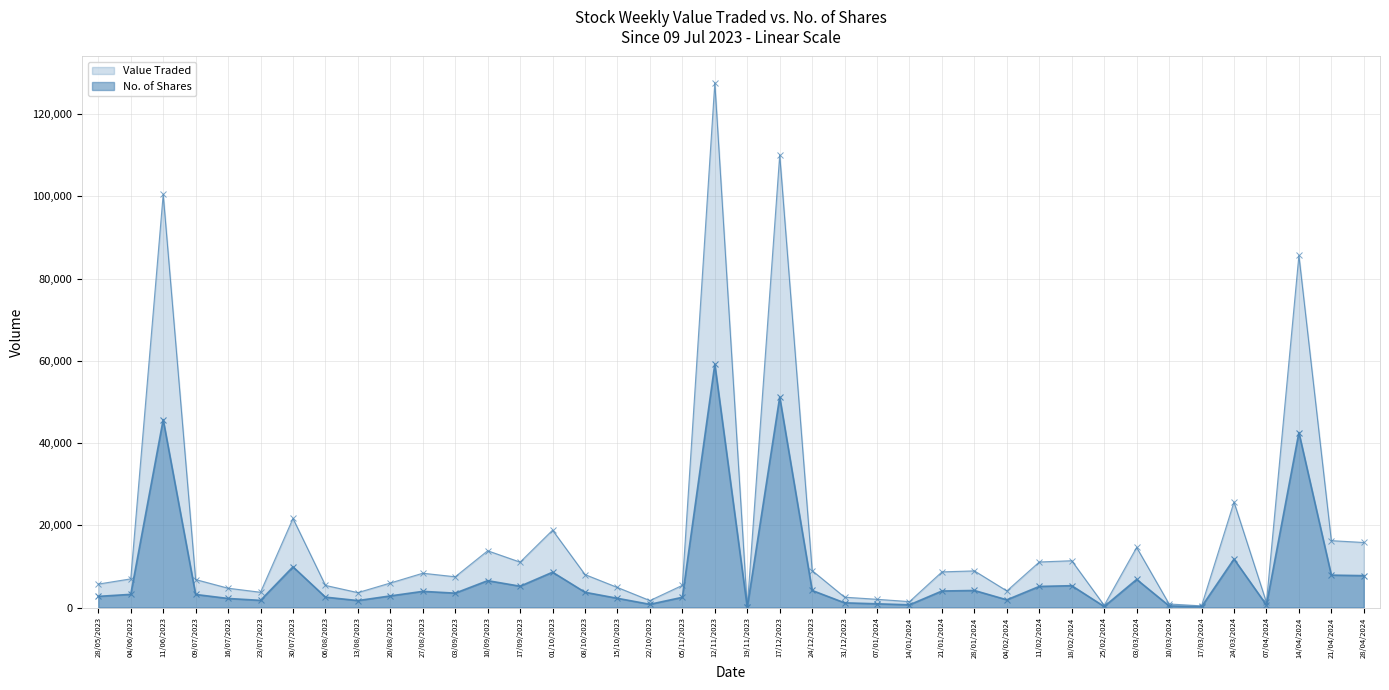

What is the average value of the No. of Shares series?

8225